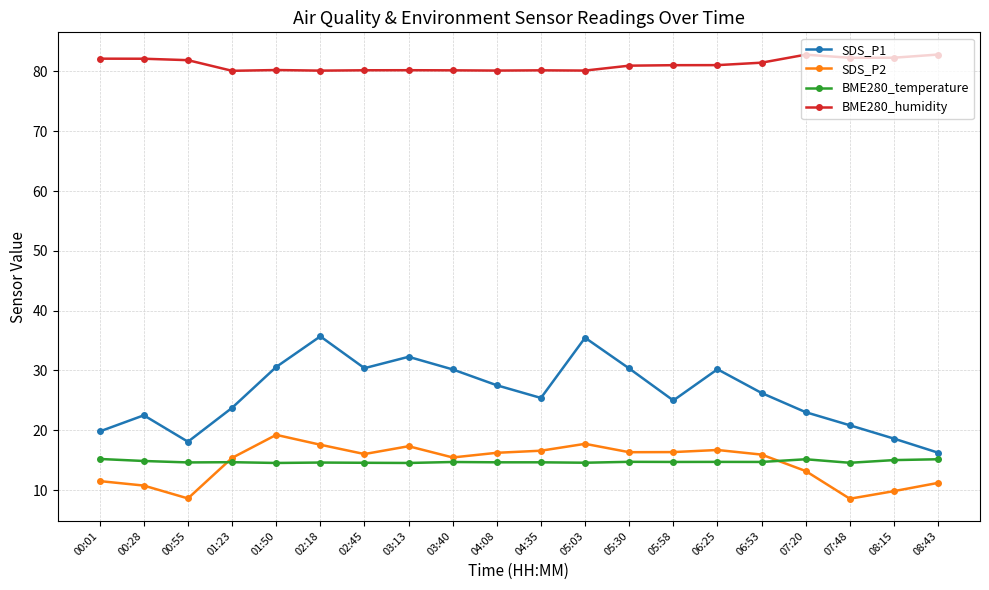

What is the label of the 18th point from the right?

00:55